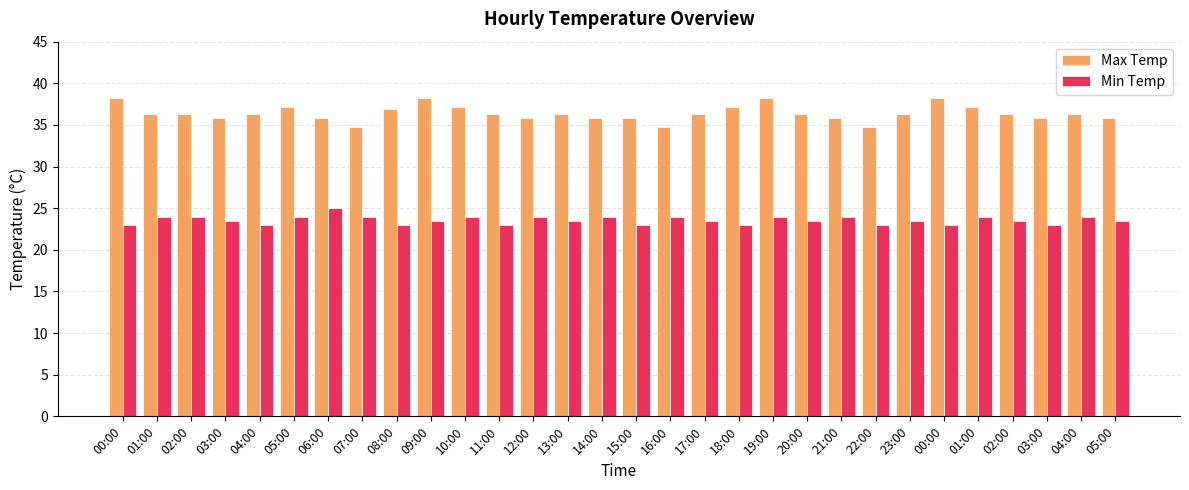

Does the chart contain any negative values?

No